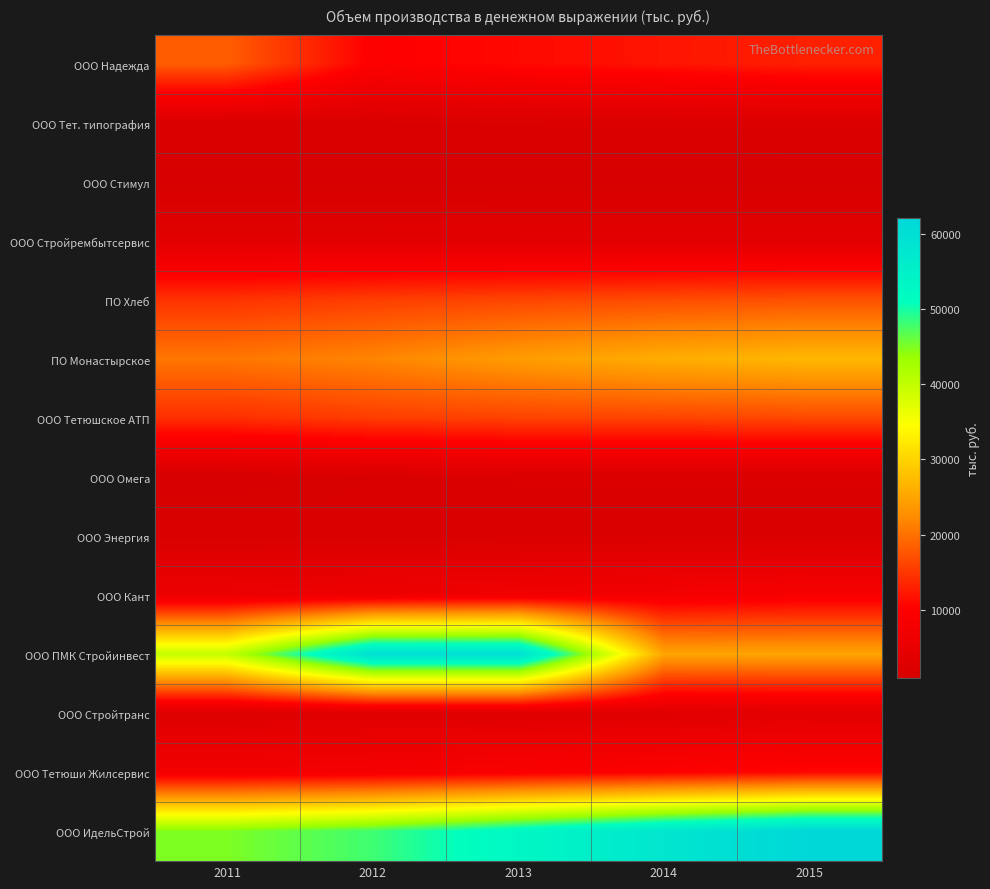

Reading left to right, transcribe all the data shown in this chart.

ООО Надежда: 2011=18360	2012=10000	2013=11000	2014=12000	2015=13000
ООО Тет. типография: 2011=1900	2012=1950	2013=2000	2014=2050	2015=2100
ООО Стимул: 2011=1000	2012=1000	2013=1000	2014=1000	2015=1000
ООО Стройрембытсервис: 2011=3600	2012=3600	2013=3700	2014=3700	2015=3700
ПО Хлеб: 2011=14600	2012=15600	2013=16200	2014=16800	2015=17250
ПО Монастырское: 2011=20500	2012=21800	2013=24100	2014=25900	2015=27000
ООО Тетюшское АТП: 2011=14300	2012=15500	2013=16000	2014=16100	2015=16500
ООО Омега: 2011=1000	2012=1500	2013=2000	2014=2000	2015=2000
ООО Энергия: 2011=1700	2012=1710	2013=1720	2014=1730	2015=1740
ООО Кант: 2011=6000	2012=6600	2013=7300	2014=8000	2015=8800
ООО ПМК Стройинвест: 2011=40000	2012=60000	2013=60000	2014=25000	2015=25000
ООО Стройтранс: 2011=2500	2012=3000	2013=3000	2014=3200	2015=3500
ООО Тетюши Жилсервис: 2011=7800	2012=8330	2013=9250	2014=10100	2015=10900
ООО ИдельСтрой: 2011=45000	2012=48000	2013=53000	2014=58000	2015=62000